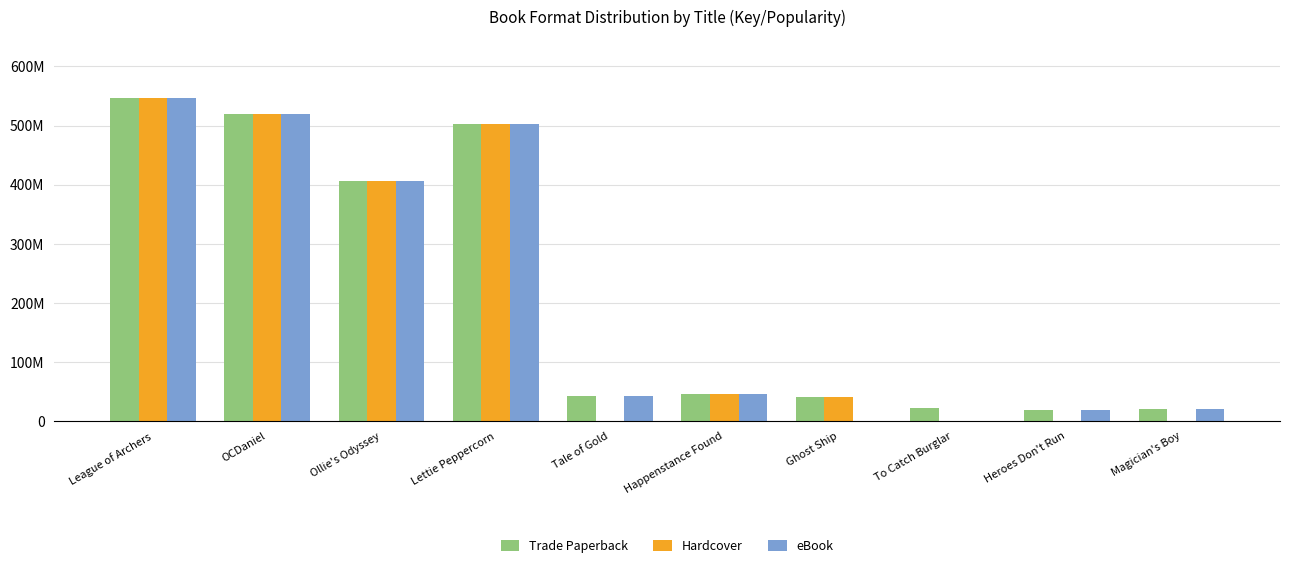

Does the chart contain stacked bars?

No